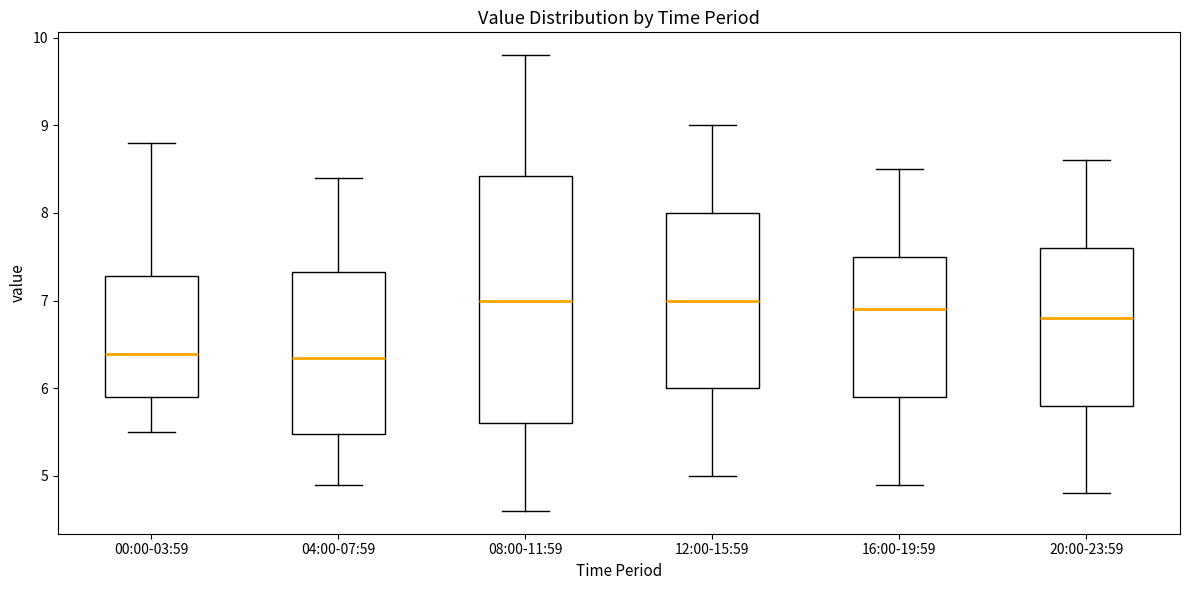

Where is the upper edge of the box for 08:00-11:59 on the y-axis? The values are not printed on the chart, so give them approximately, as read against the axis.

8.4